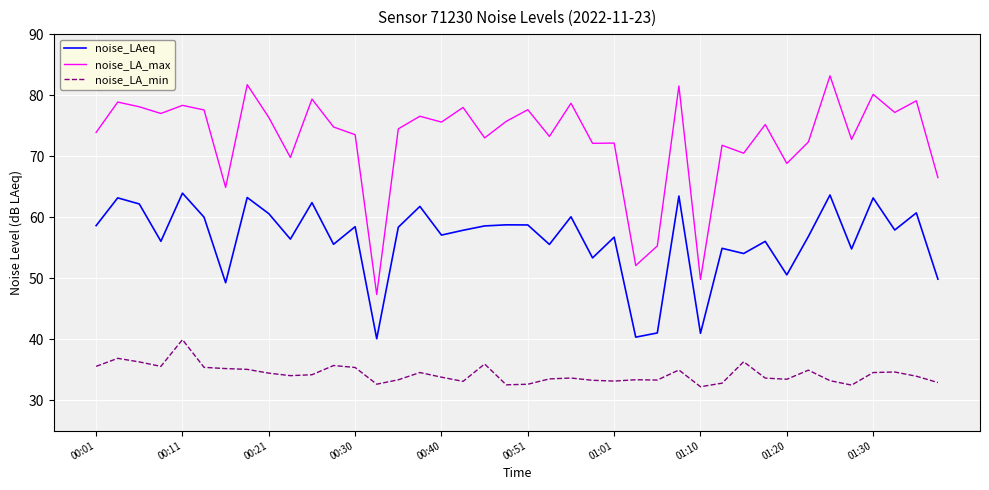

What are all the series names shown in the legend?

noise_LAeq, noise_LA_max, noise_LA_min